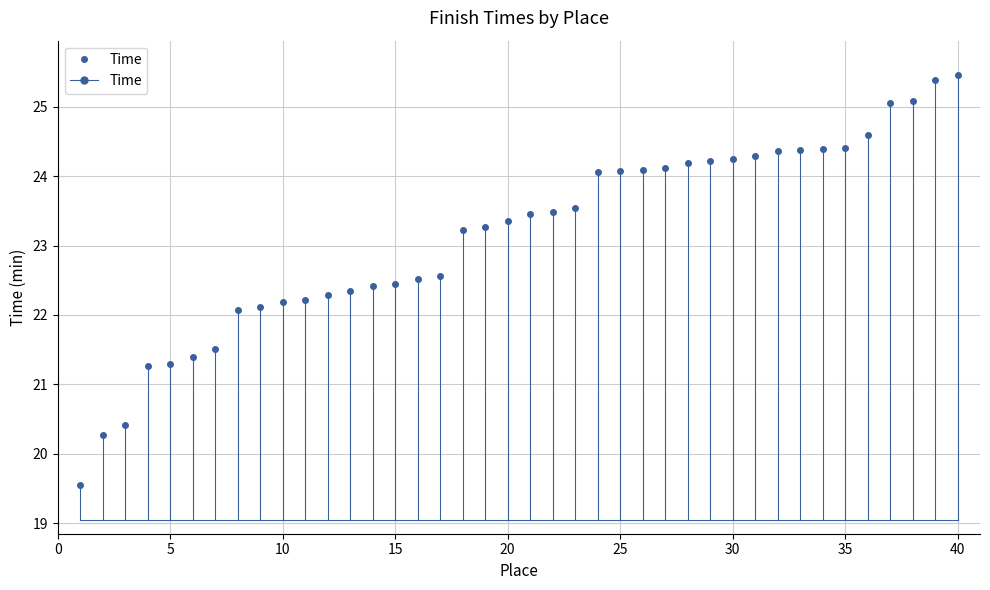

What is the difference between the second highest and minimum values?

5.8